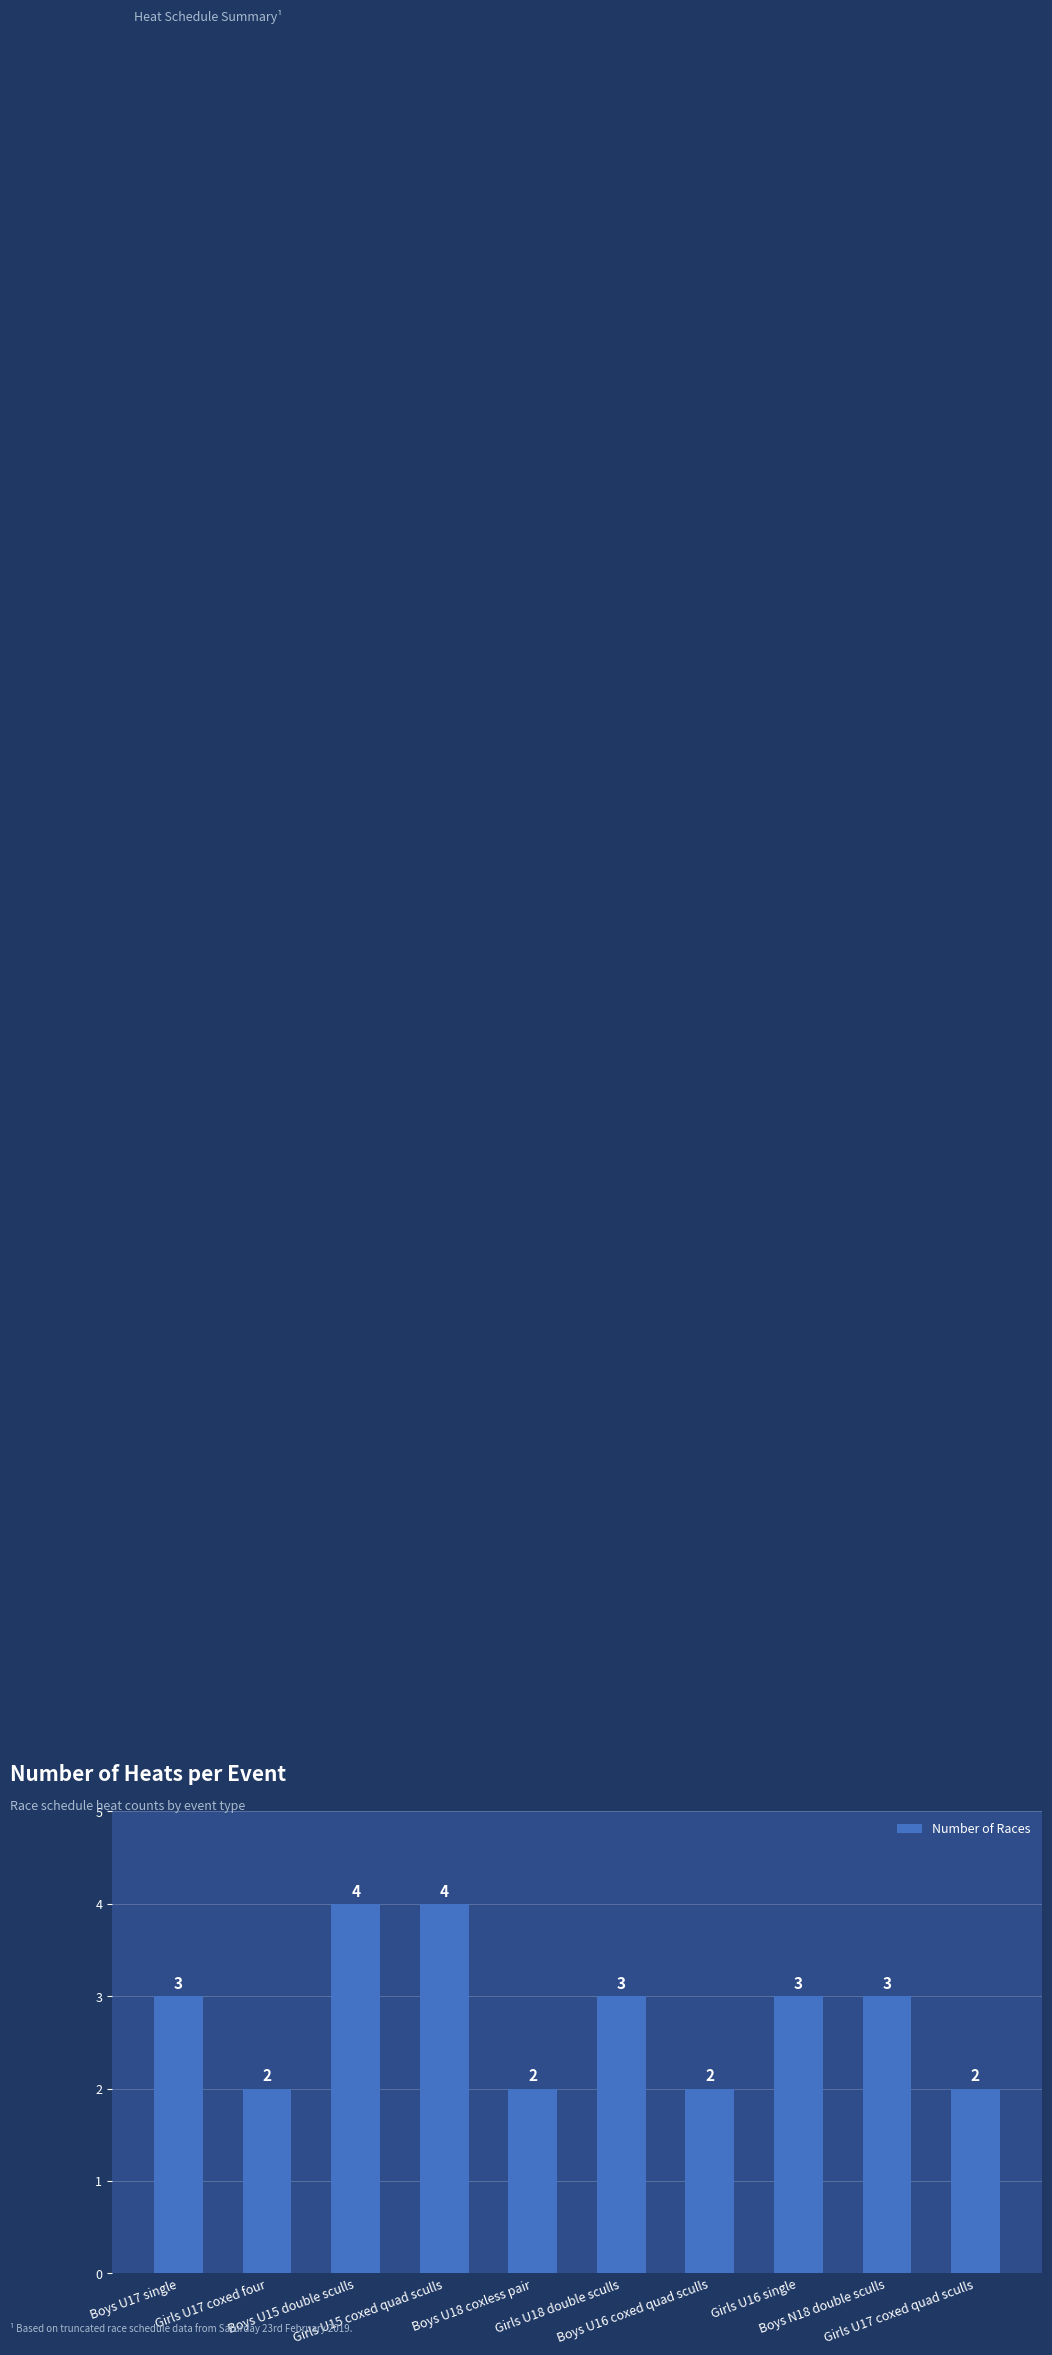

What is the approximate value at Girls U16 single?

3